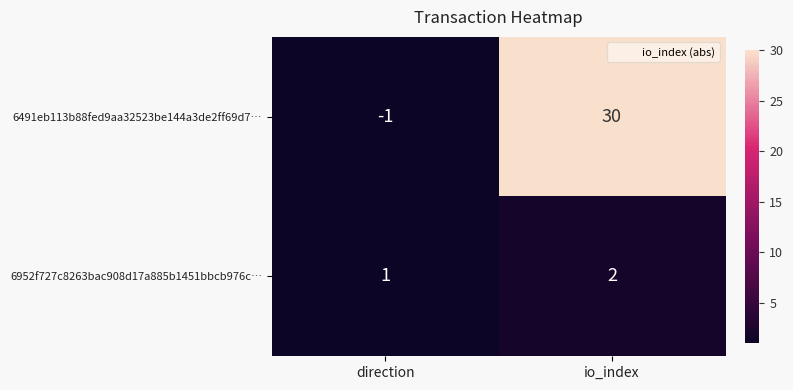

The 6952f727c8263bac908d17a885b1451bbcb976c… series shows 2 at io_index. True or false?

True